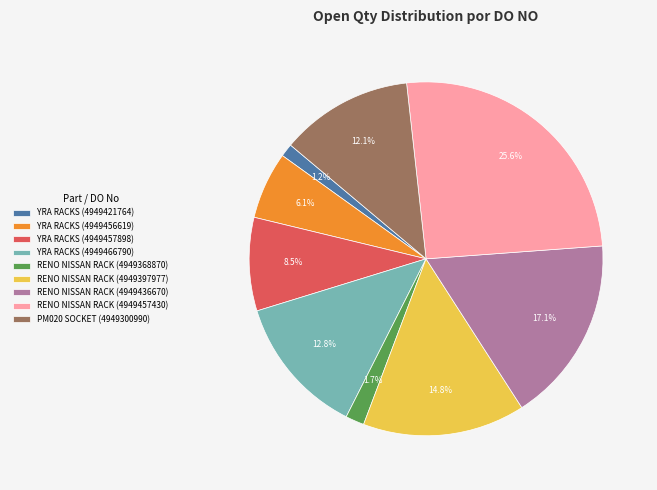

What is the largest slice in the pie chart?

RENO NISSAN RACK (4949457430)